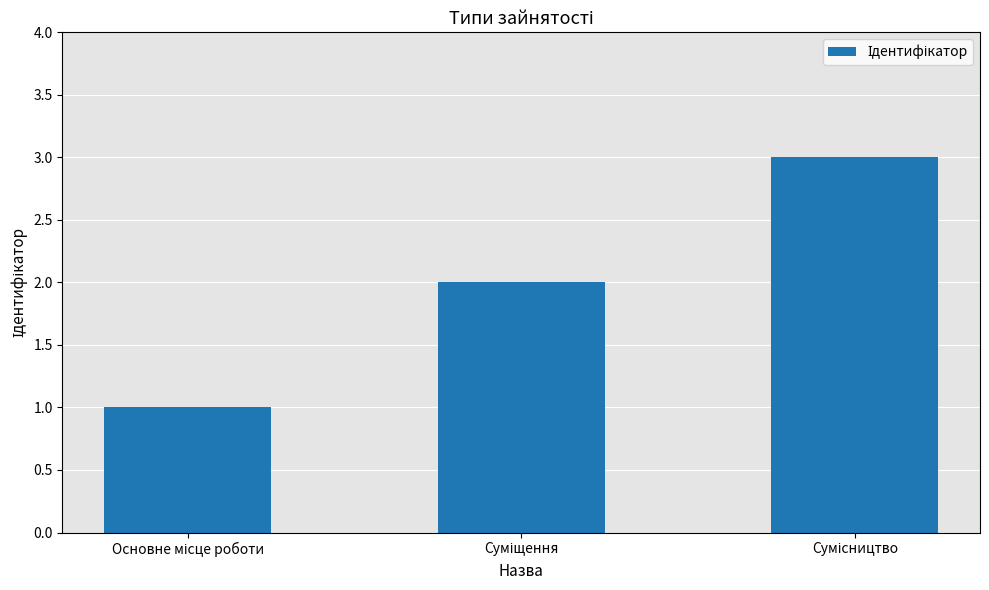

What is the maximum value shown in the chart?

3